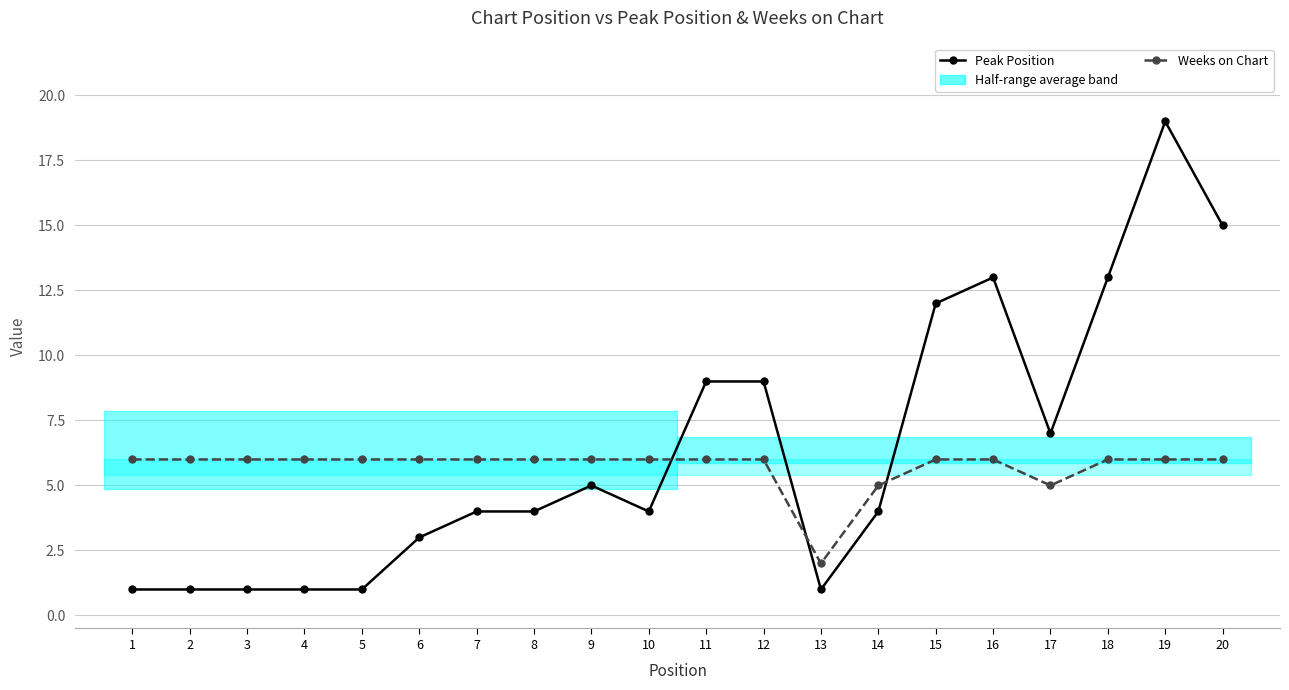

At which category is the sum across all series the highest?

19